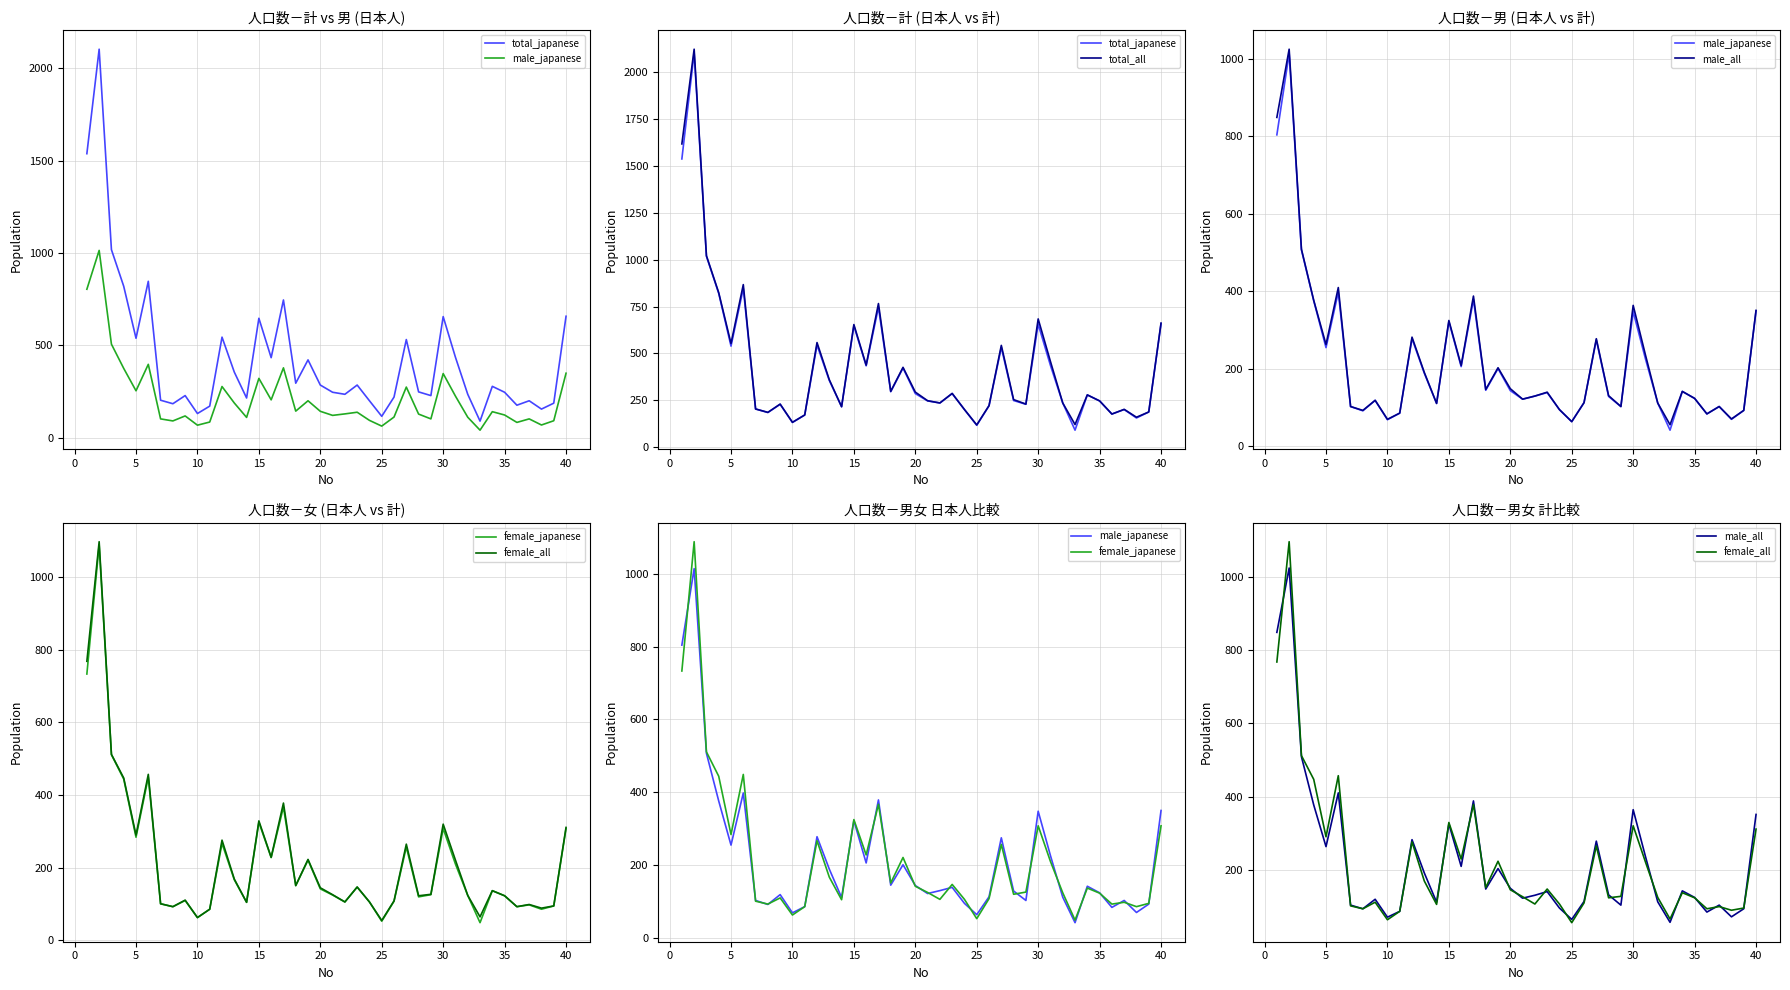

How many interior local valleys does the female_all series have?

12